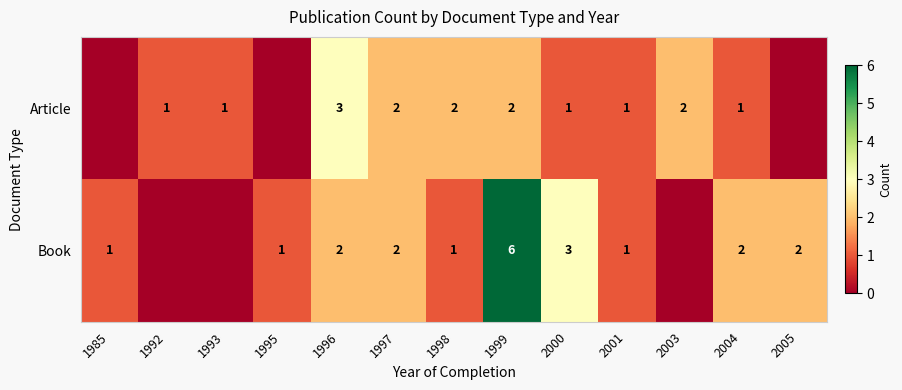

What is the sum of the Article values at 1998 and 1996?

5